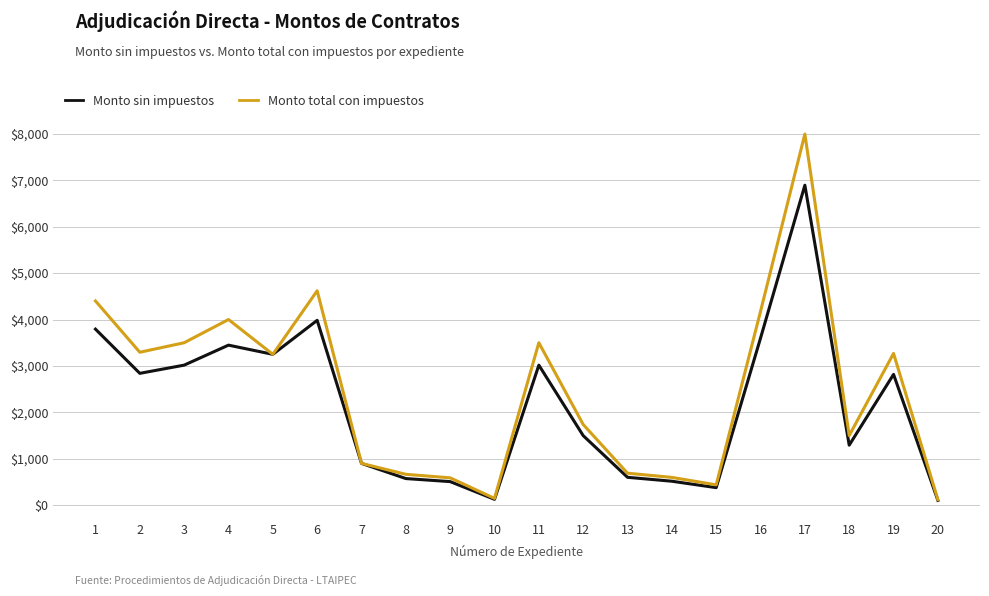

Which series changed the most between 10 and 12?

Monto total con impuestos